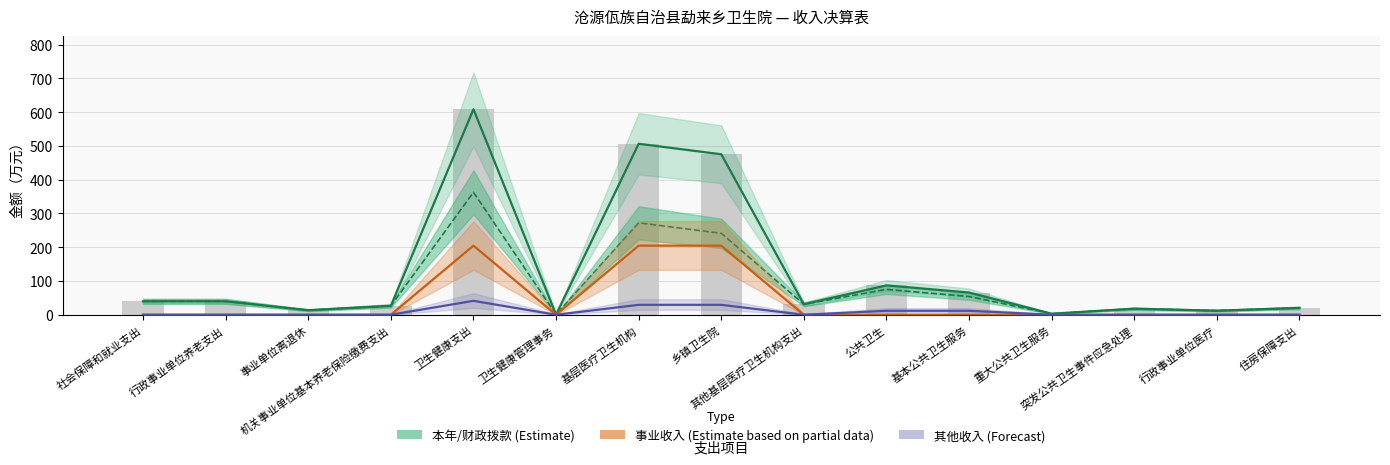

What position from the left is 乡镇卫生院?

8